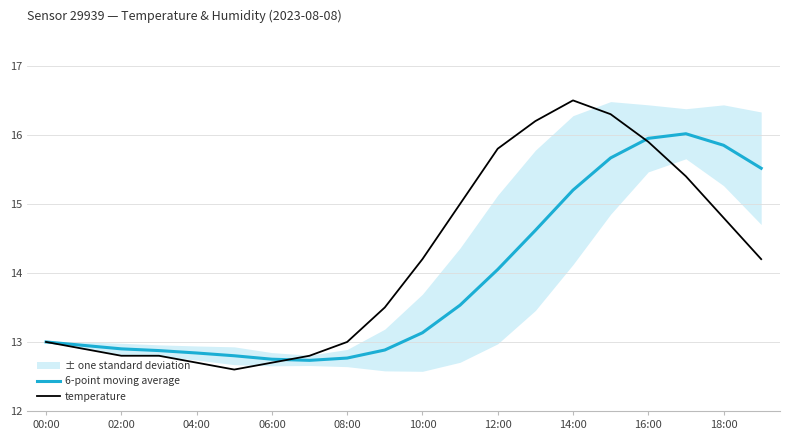

Is it true that temperature equals 12.7 at 06:00?

True